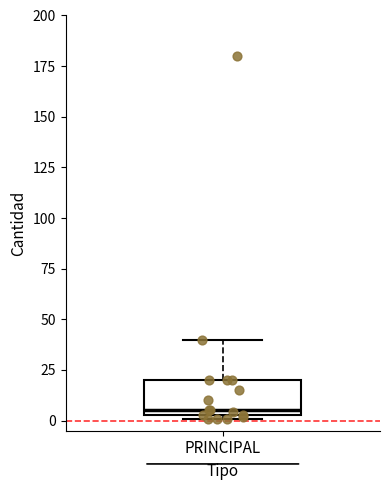

Where is the lower edge of the box for PRINCIPAL on the y-axis? The values are not printed on the chart, so give them approximately, as read against the axis.

5